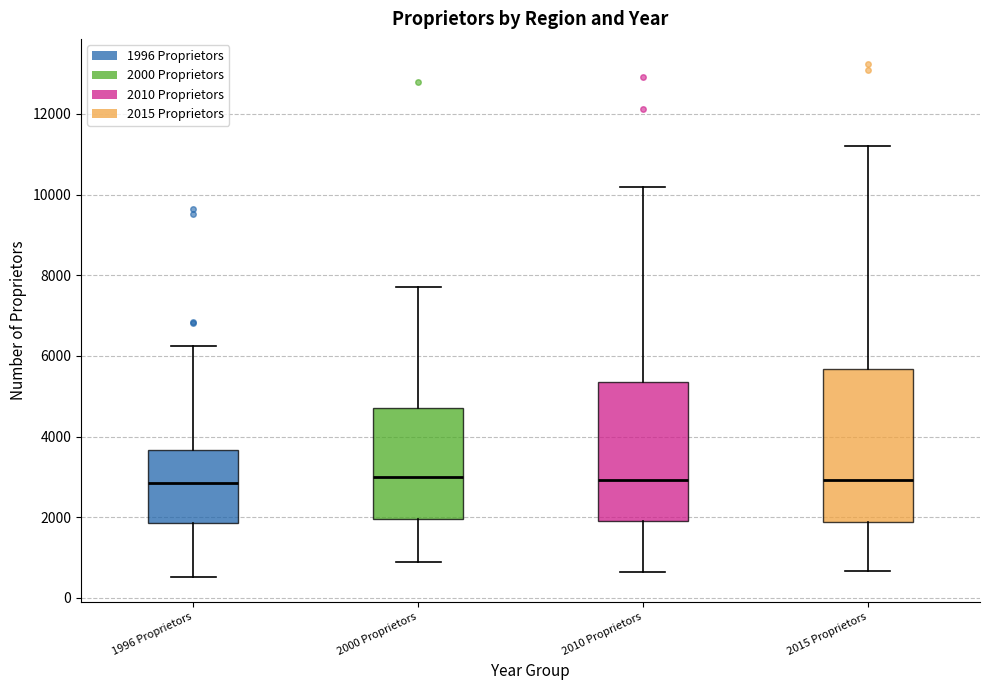

Reading left to right, read every box against the y-axis: the position of its median line, the range the box covers, and the ends of its whiskers. The values are not printed on the chart, so give them approximately, as read against the axis.

1996 Proprietors: median 2800, box 1800 to 3600, whiskers 600 to 6200
2000 Proprietors: median 3000, box 2000 to 4800, whiskers 800 to 7800
2010 Proprietors: median 3000, box 2000 to 5400, whiskers 600 to 10200
2015 Proprietors: median 3000, box 1800 to 5600, whiskers 600 to 11200